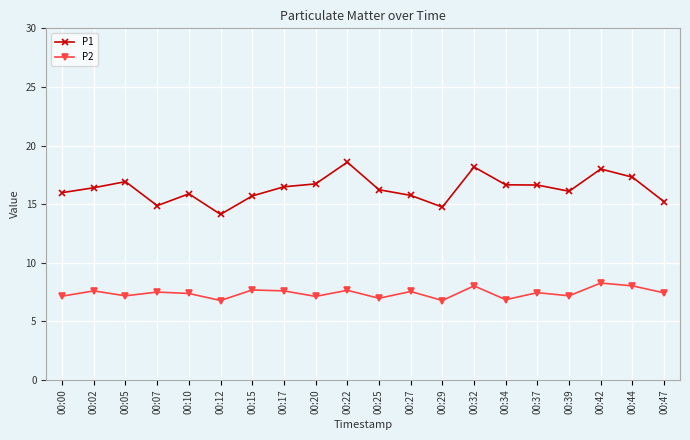

Rank the series at 00:34 from highest to lowest value.

P1, P2